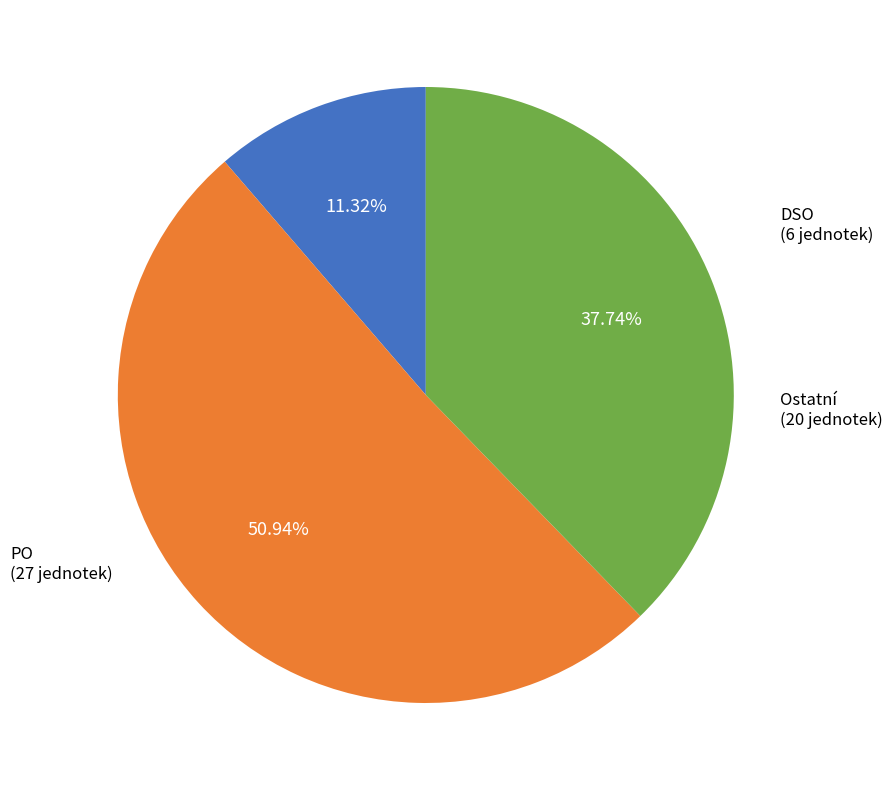

Which category has the biggest portion of the pie?

PO